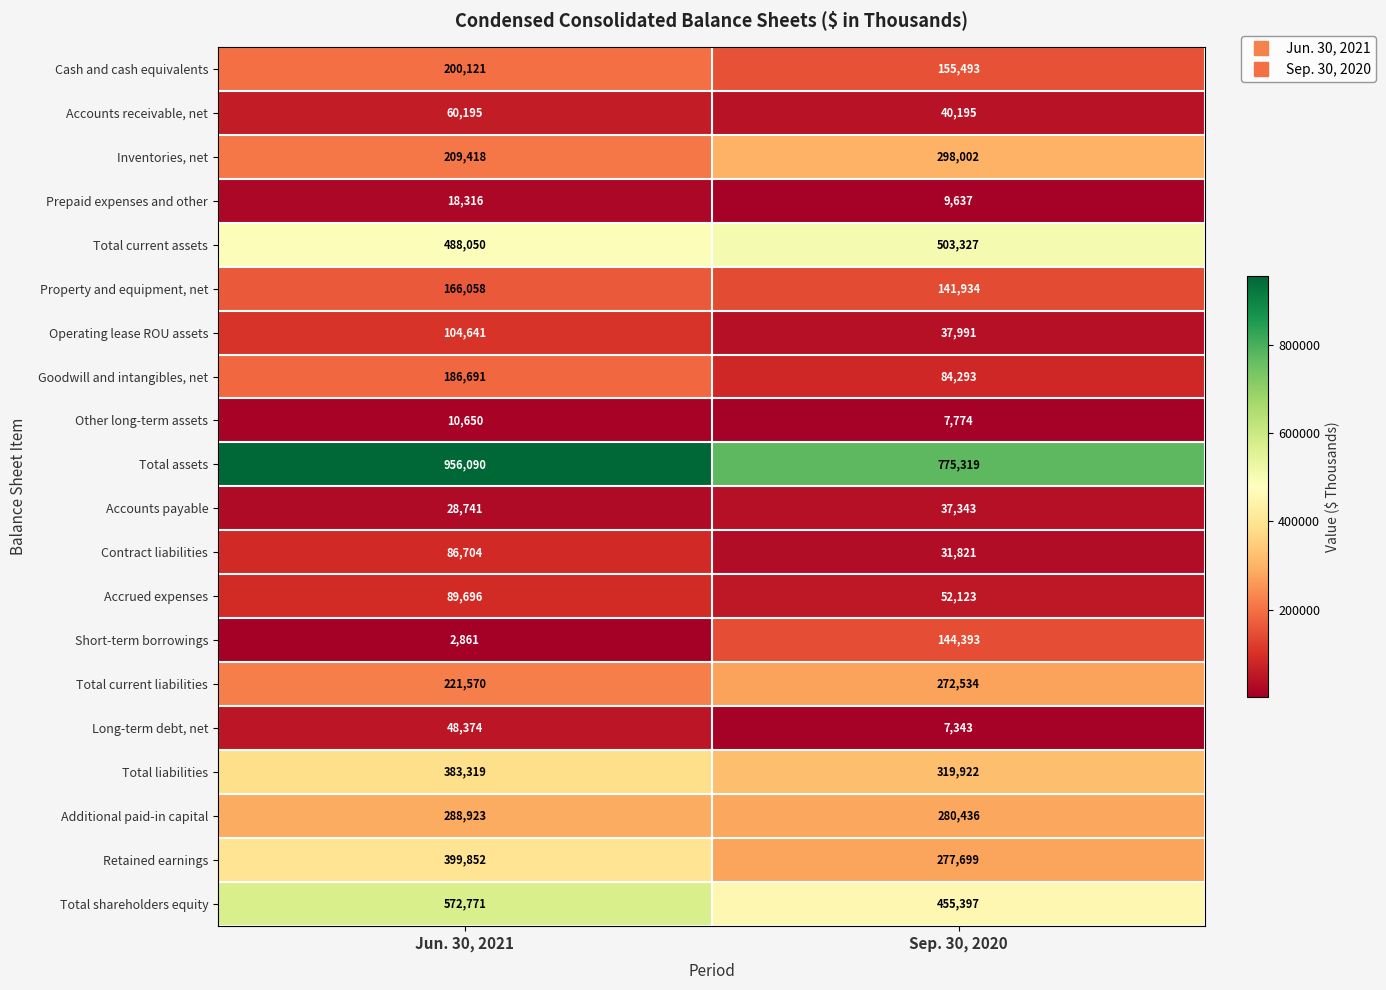

What is the spread (max minus min) of values at Sep. 30, 2020?

767976